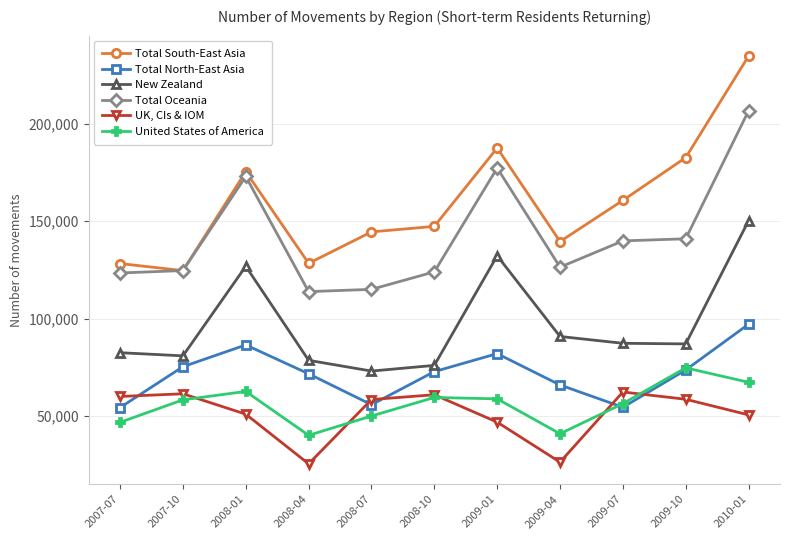

What is the difference between the maximum and minimum values in the United States of America series?

34600